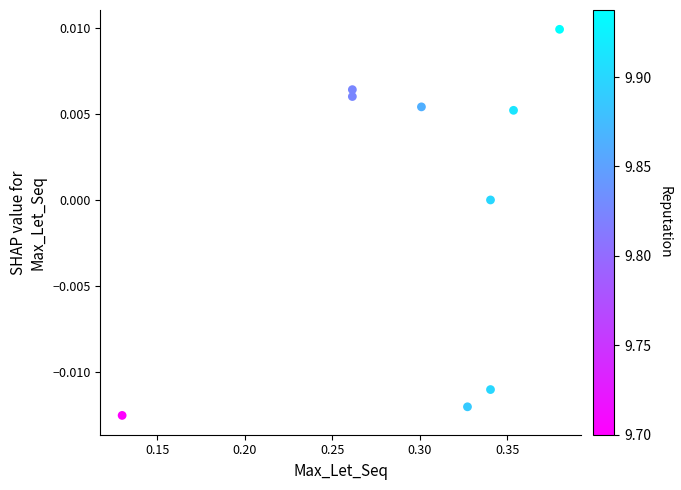

What is the average X value?

0.3